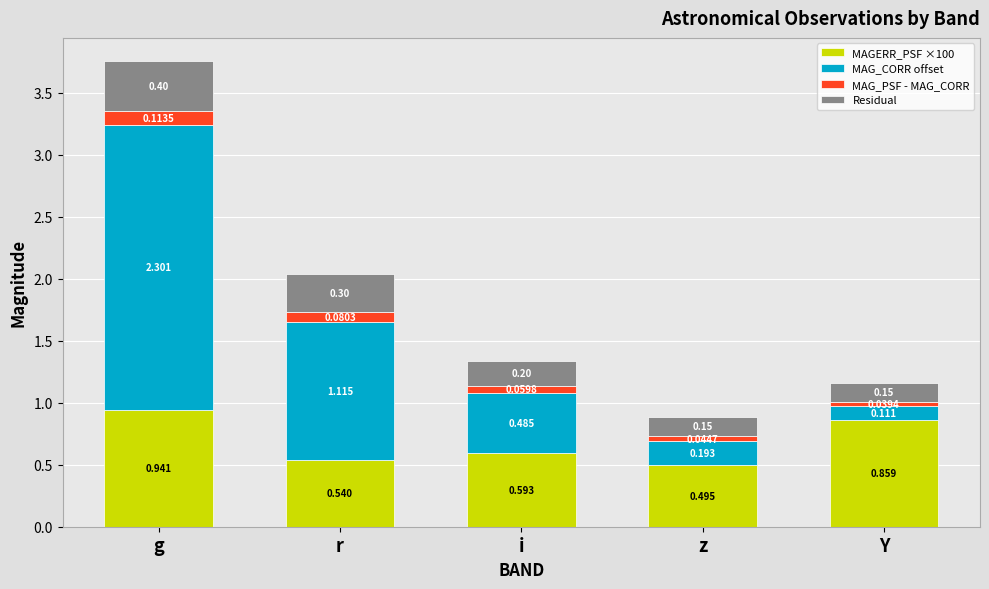

At which category is the sum across all series the highest?

g